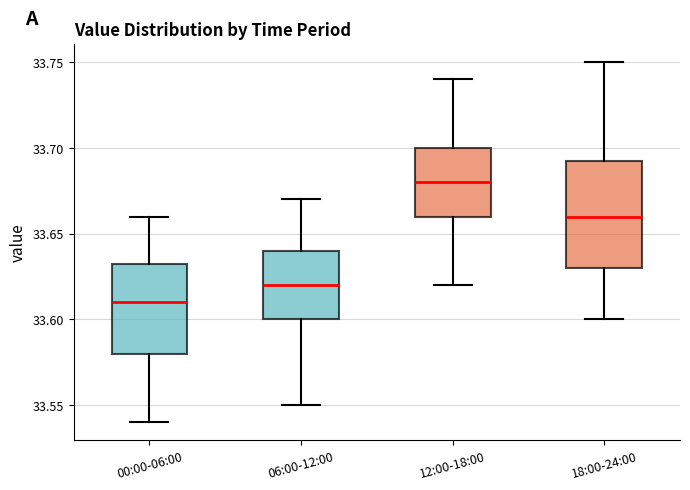

Which box is the tallest, from its lower edge to its upper edge?

18:00-24:00